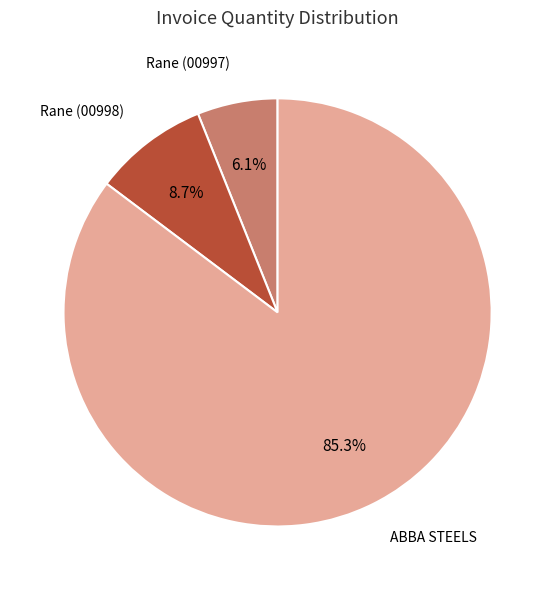

Is there any slice that represents more than half of the pie?

Yes